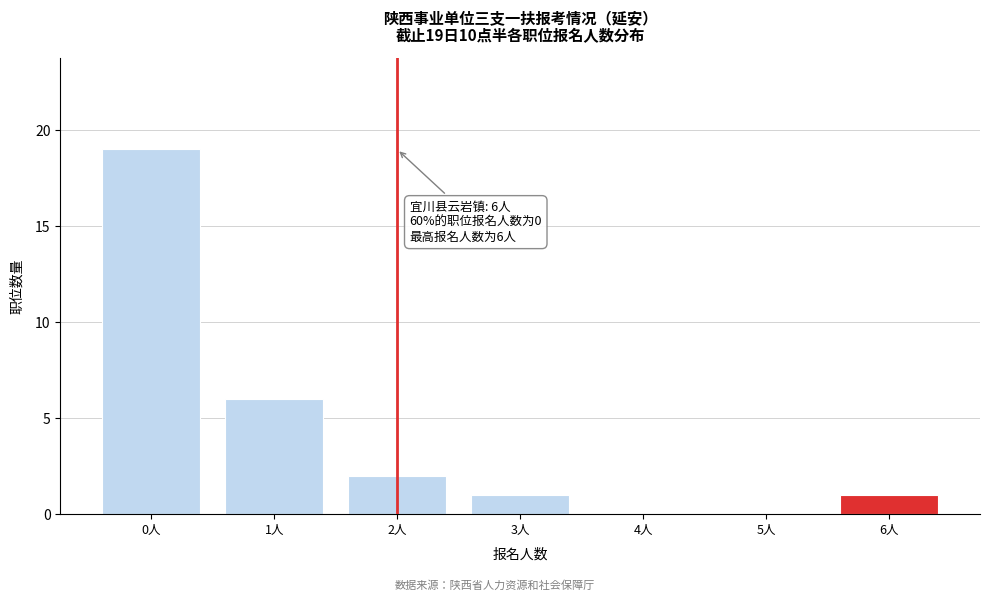

Reading right to left, transcribe all the data shown in this chart.

6人=1	5人=0	4人=0	3人=1	2人=2	1人=6	0人=19